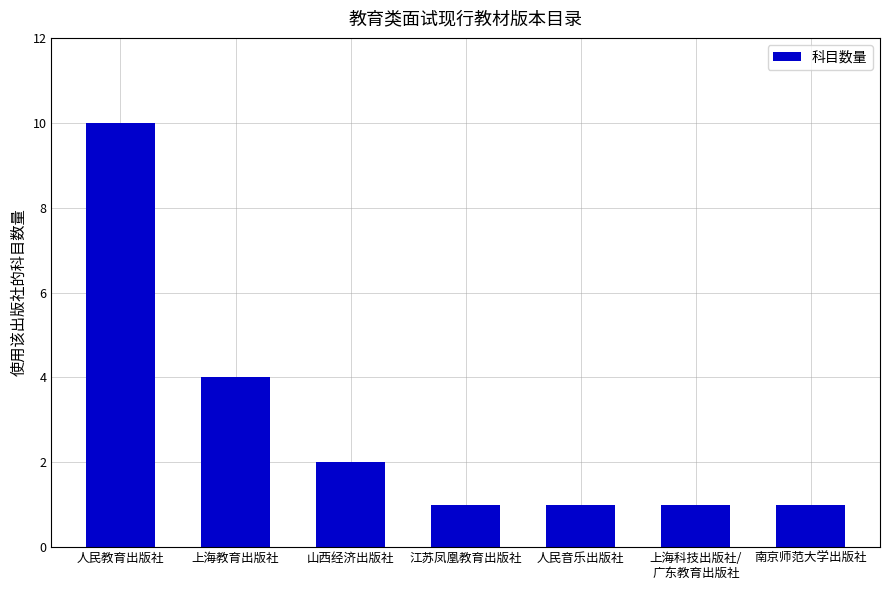

Are the bars horizontal?

No